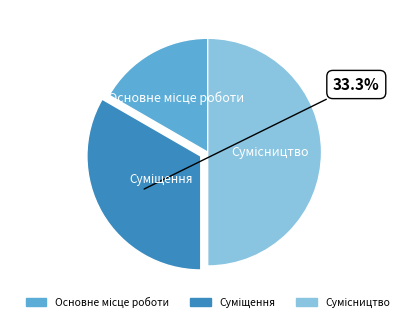

Rank the categories by value from highest to lowest.

Сумісництво, Суміщення, Основне місце роботи